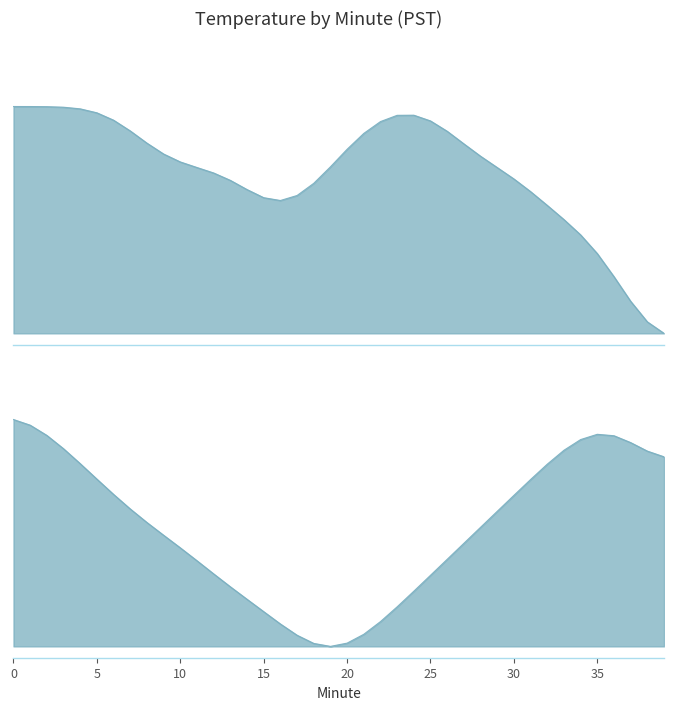

How many interior local valleys (lower than both neighbors) does the data have?

1